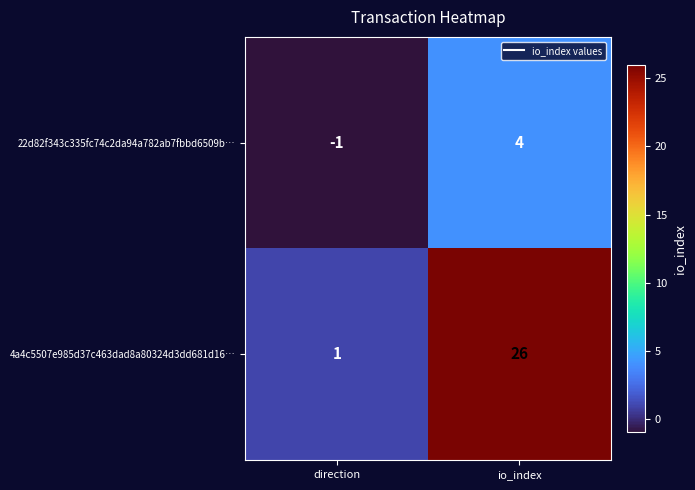

What is the average value of the 4a4c5507e985d37c463dad8a80324d3dd681d16… series?

14